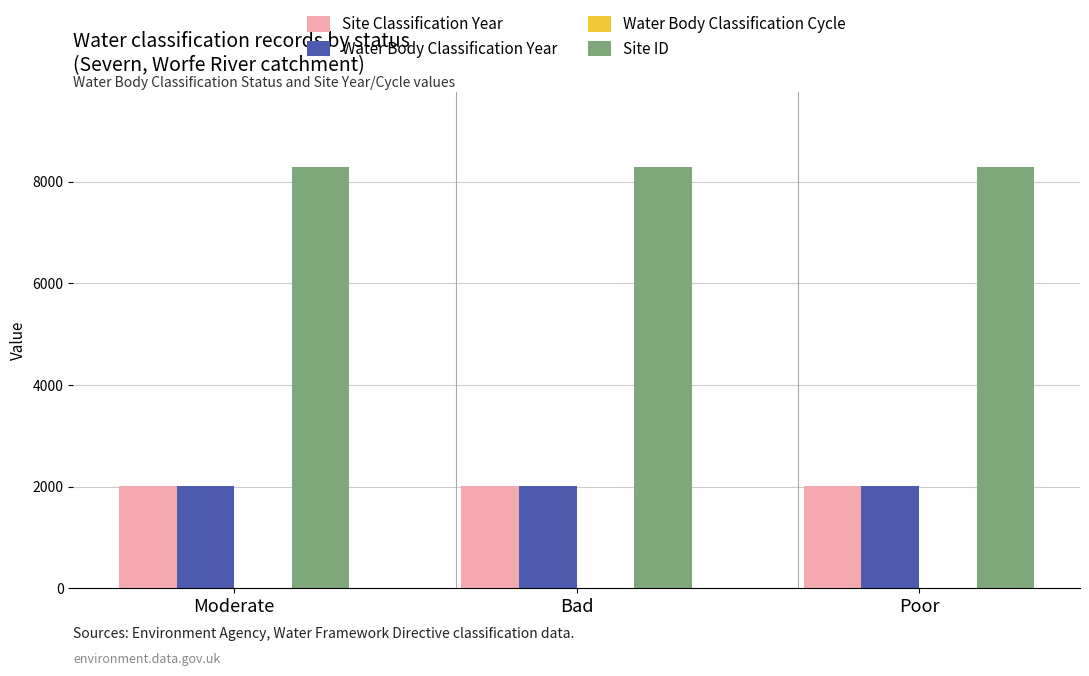

Does the chart contain stacked bars?

No